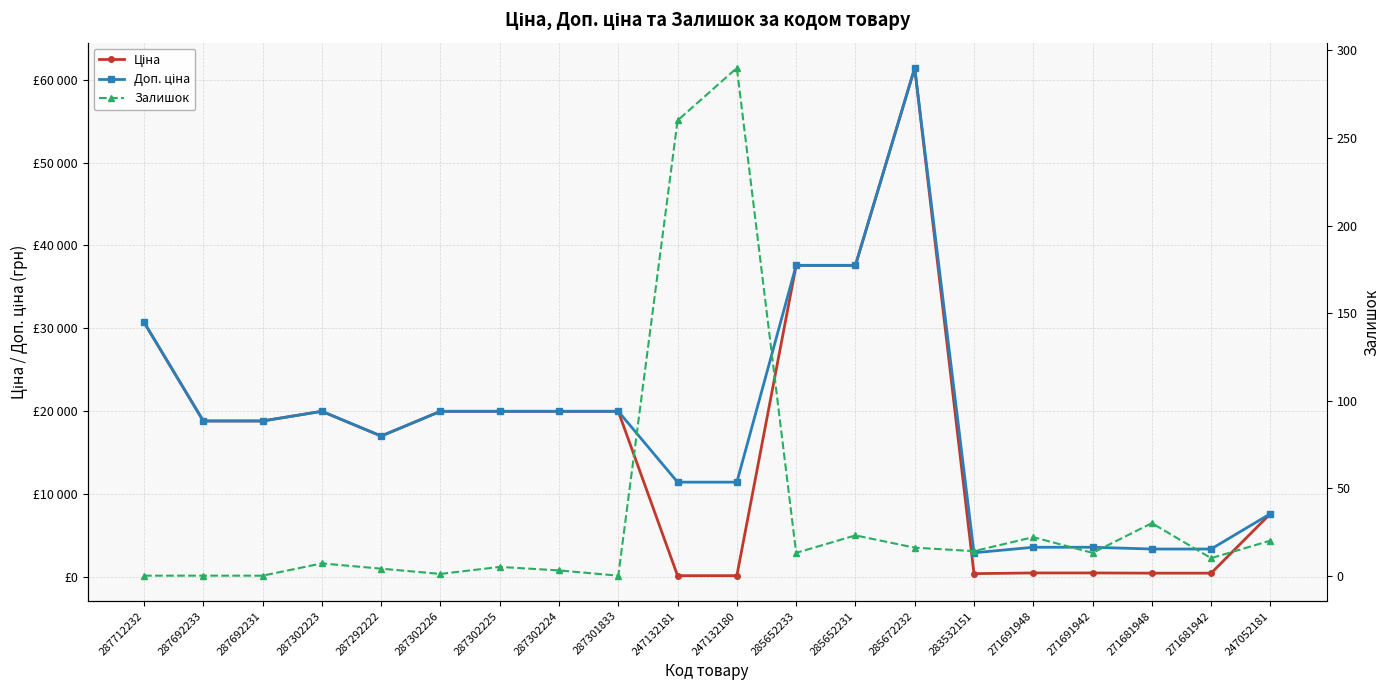

The Доп. ціна series shows 8057.8 at 287302224. True or false?

False